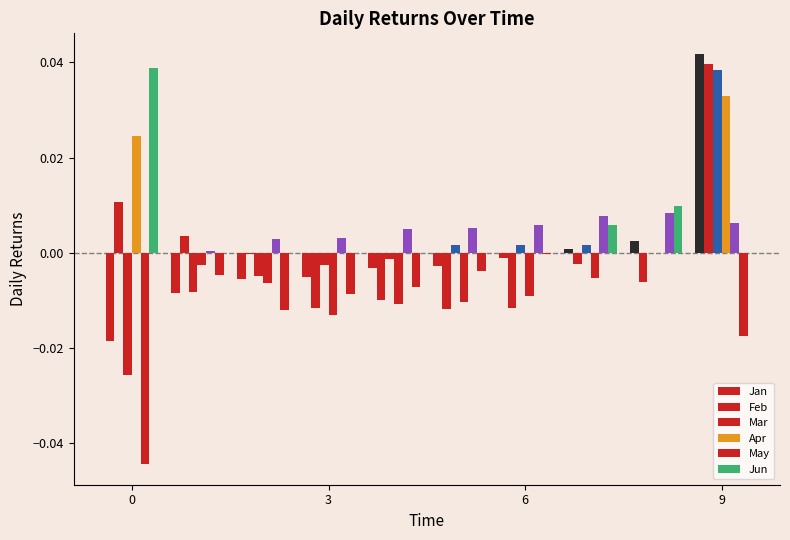

Count the number of categories in the chart.

10